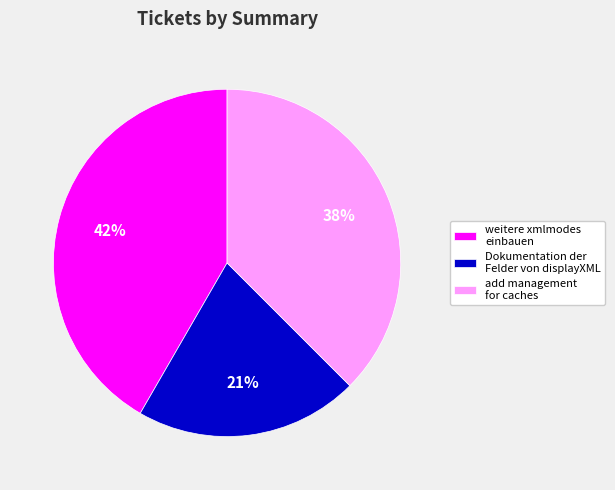

True or false: weitere xmlmodes einbauen accounts for 50% of the total.

False